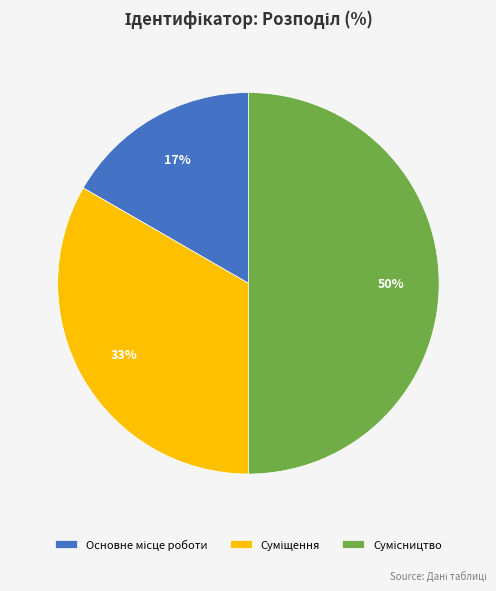

To the nearest percent, what is the difference between the largest and smallest slice percentages?

33%